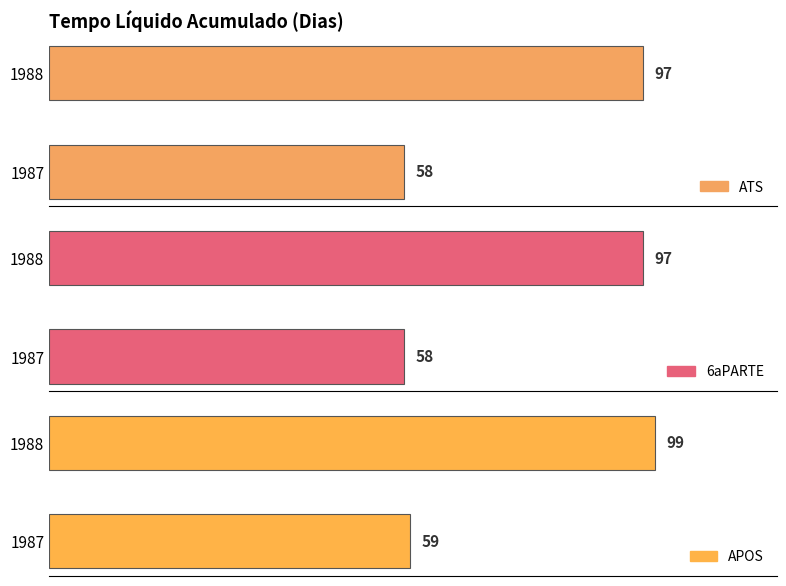

Is it true that APOS equals 99 at 1988?

True